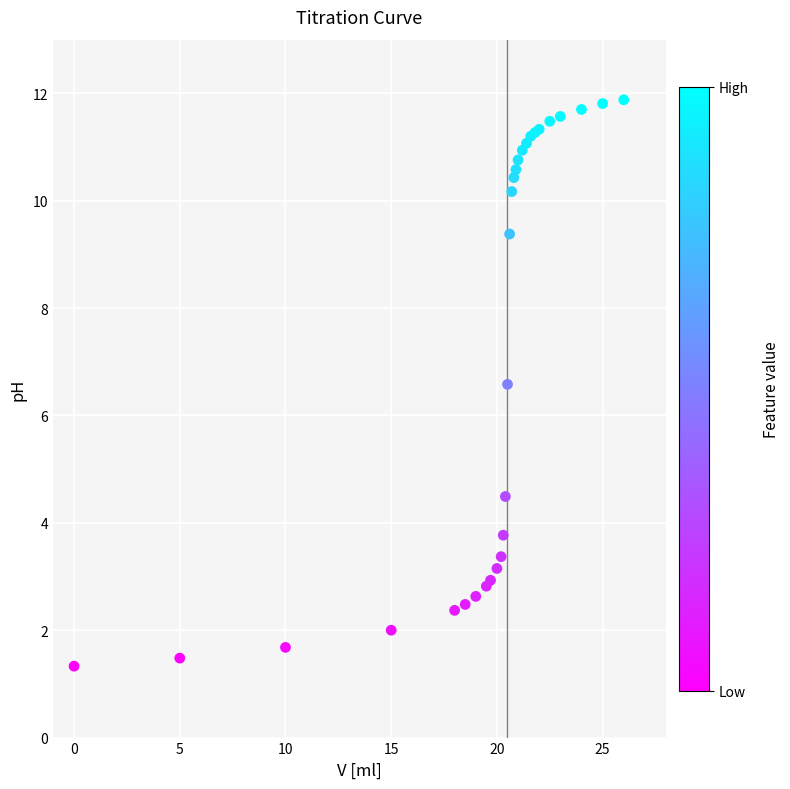

What Y value in the scatter plot is closest to 6?

6.6